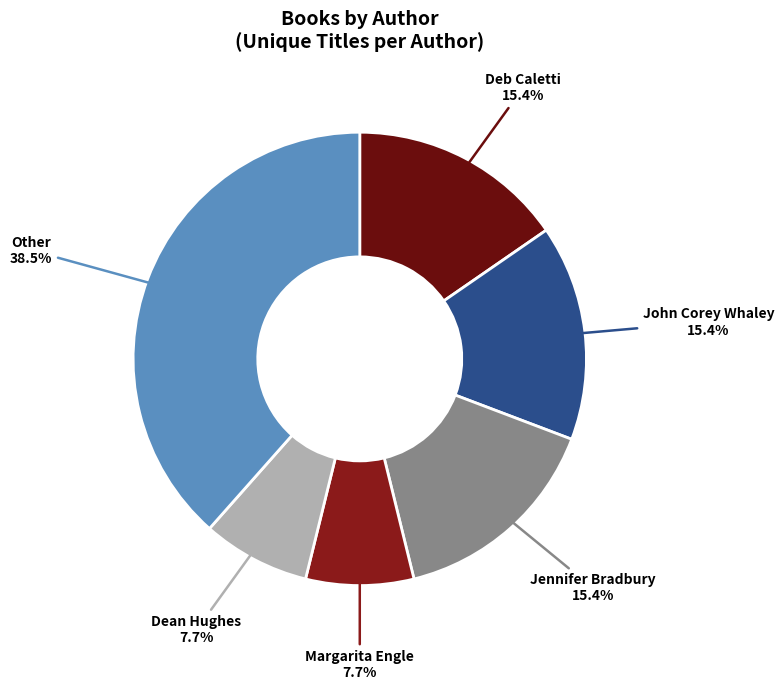

How many slices are in this pie chart?

6